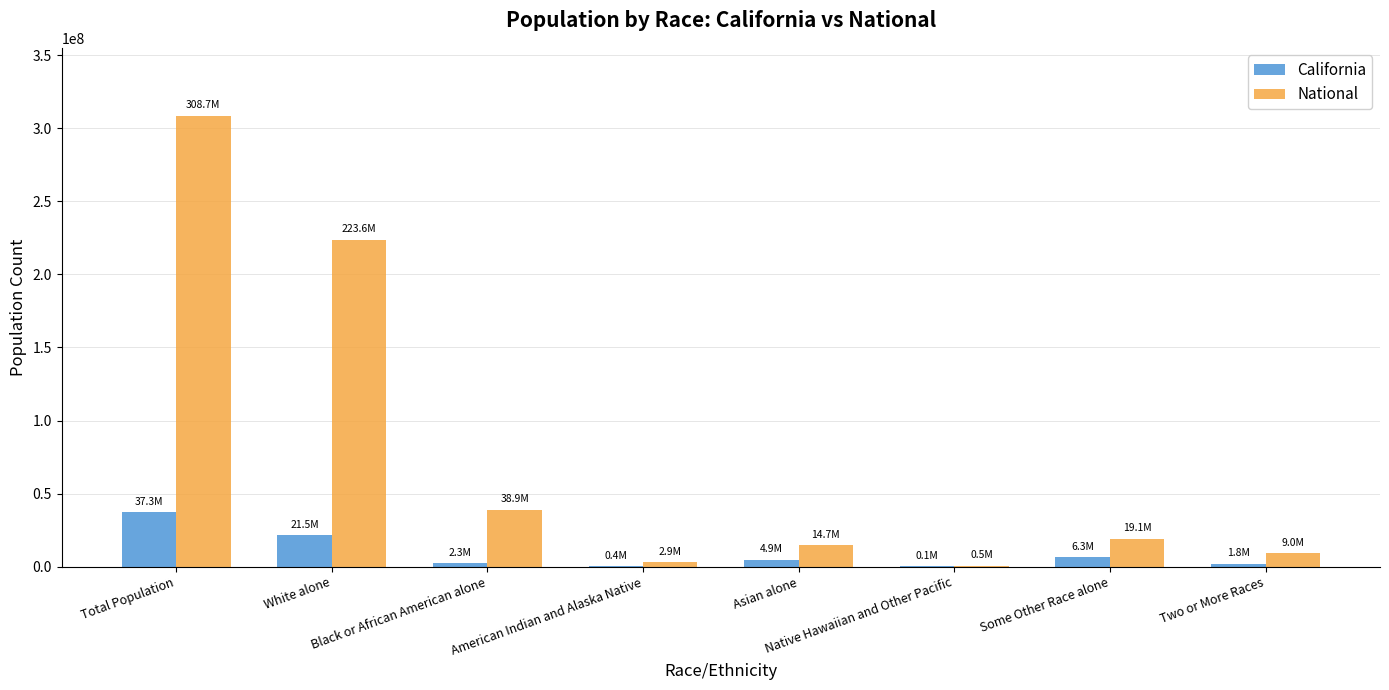

What is the sum of all California values?

74507912